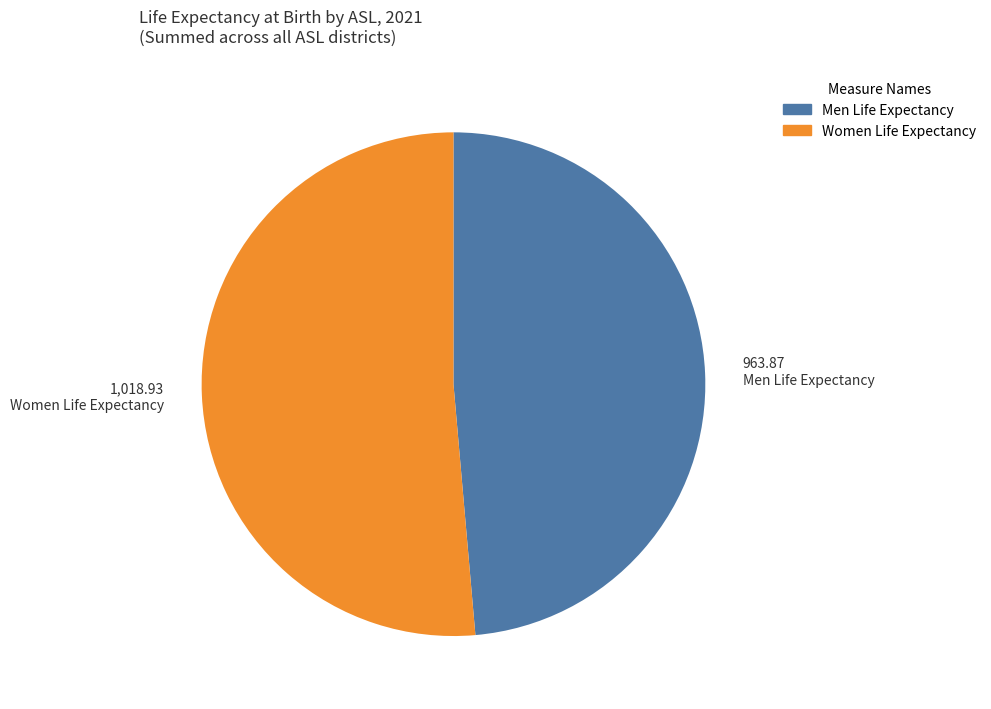

Approximately how many times larger is the value at Women Life Expectancy compared to Men Life Expectancy?

1.1